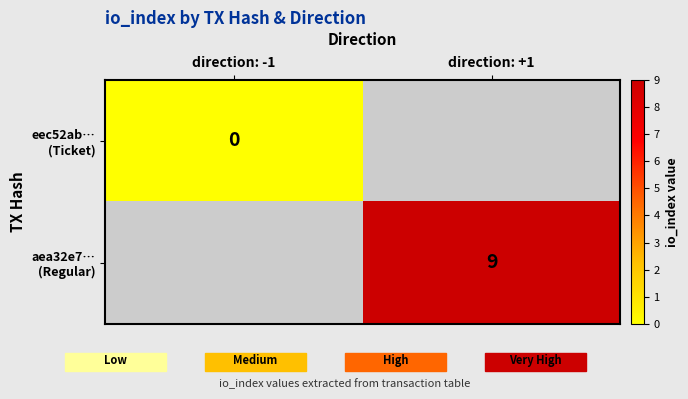

Count the number of categories in the chart.

2